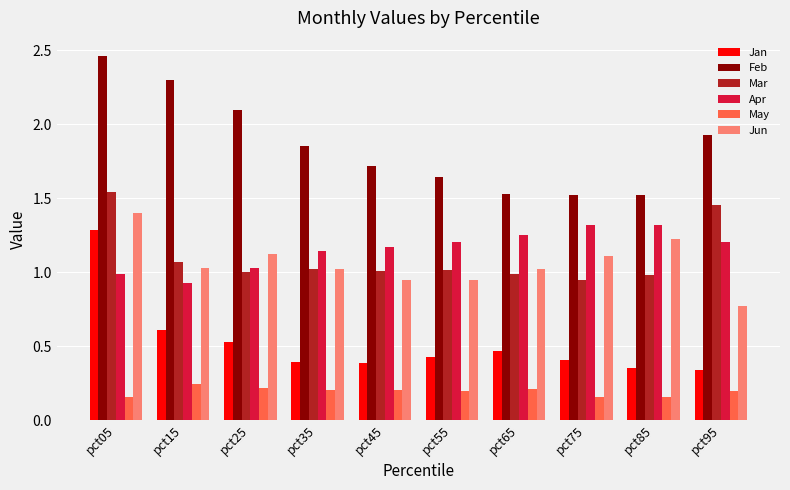

How many series are shown in this chart?

6